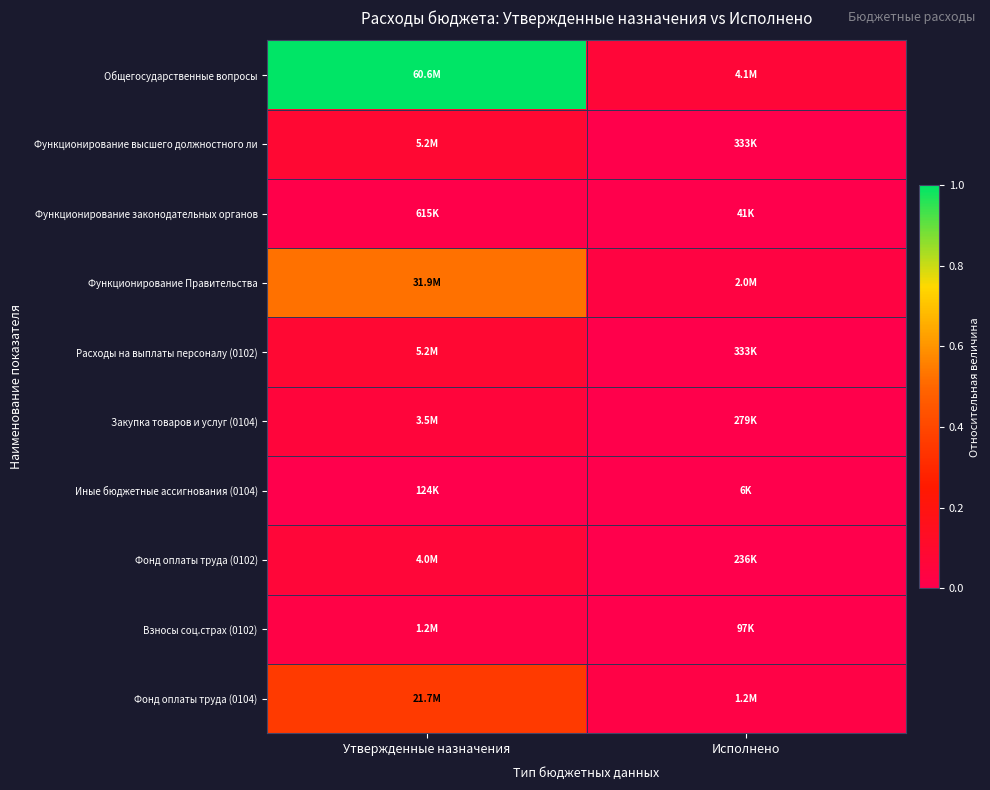

At which category is the sum across all series the highest?

Утвержденные назначения